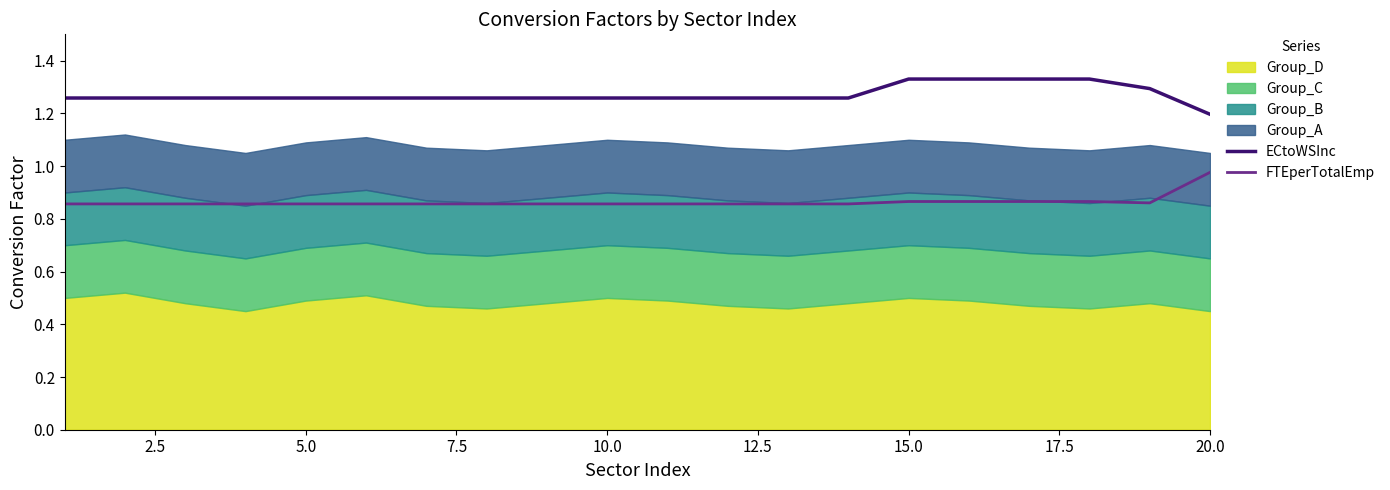

Is it true that ECtoWSInc equals 0.6 at 5.0?

False